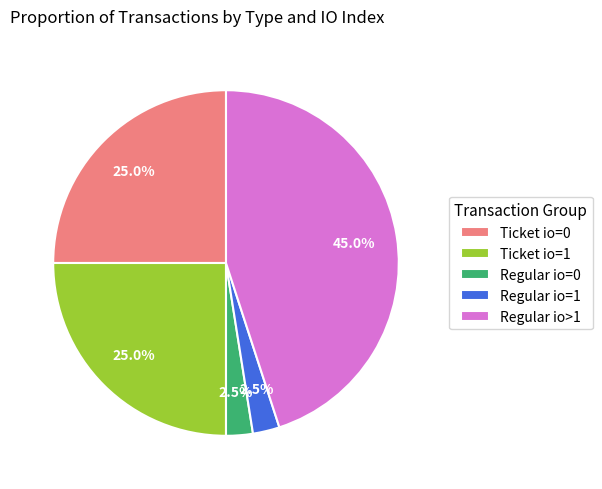

Which category has the biggest portion of the pie?

Regular io>1